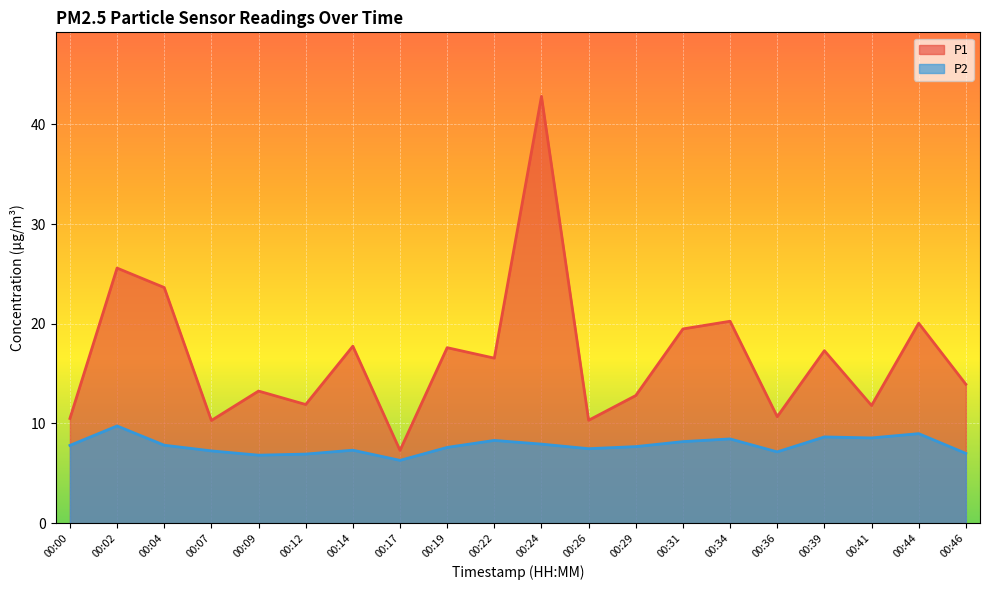

At which label is P2 closest to 8?

00:24